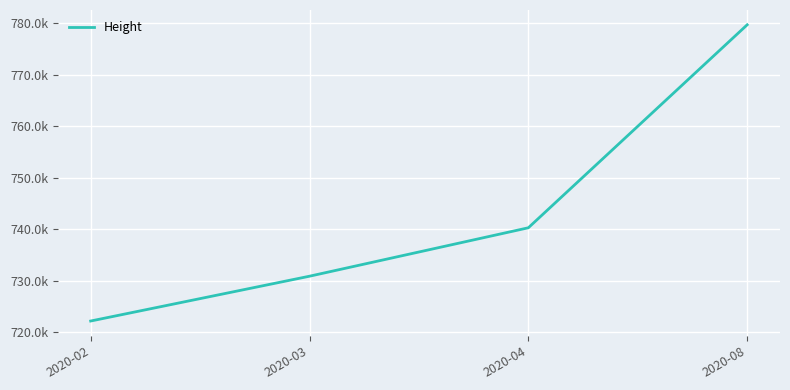

The value at 2020-04 is 740287.8. True or false?

True